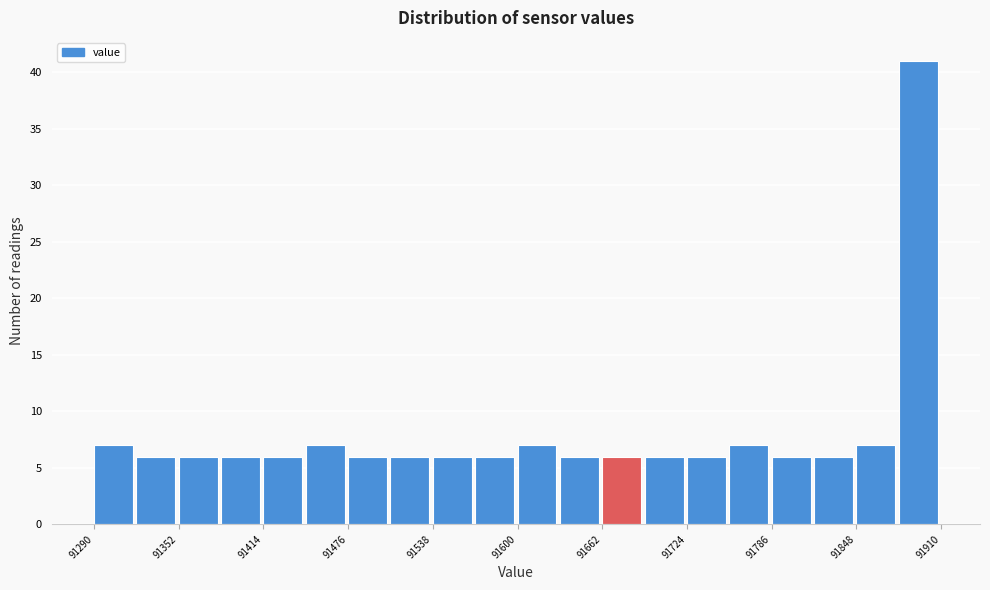

Around what value on the x-axis is the tallest bar? Give the approximate position of its centre, as read against the axis.

91890